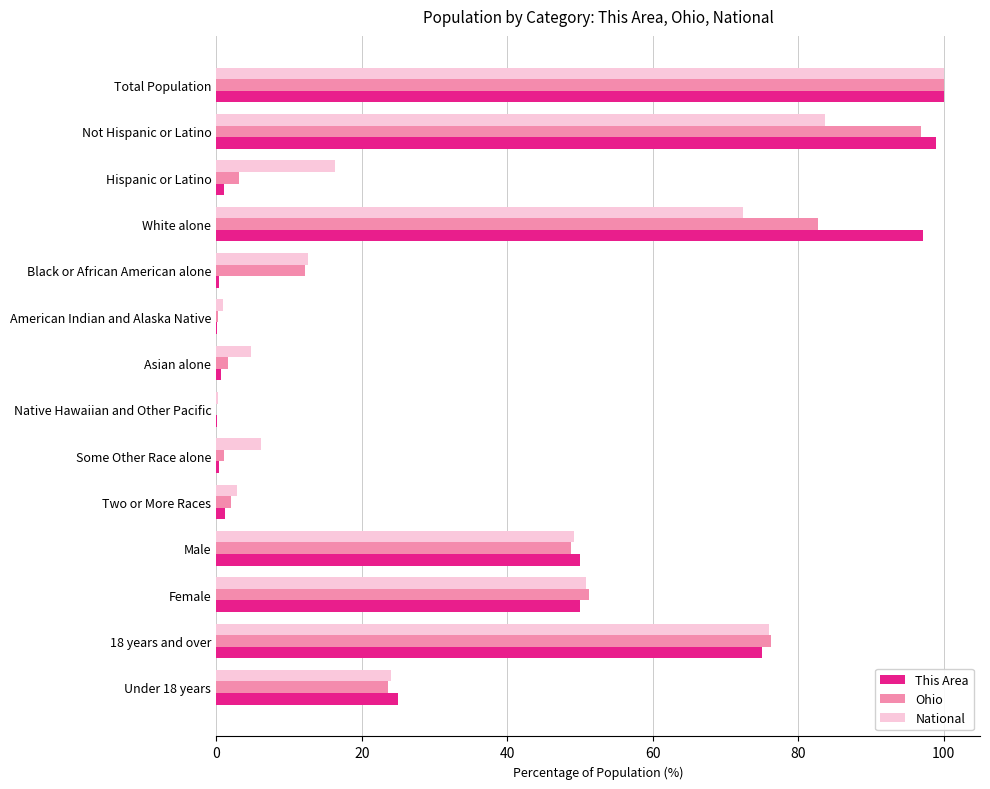

Is it true that Ohio equals 54.5 at Not Hispanic or Latino?

False